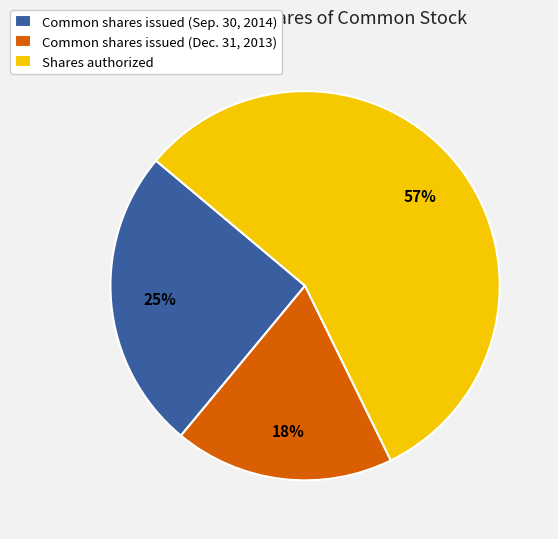

Does Common shares issued (Sep. 30, 2014) account for over 50% of the chart?

No